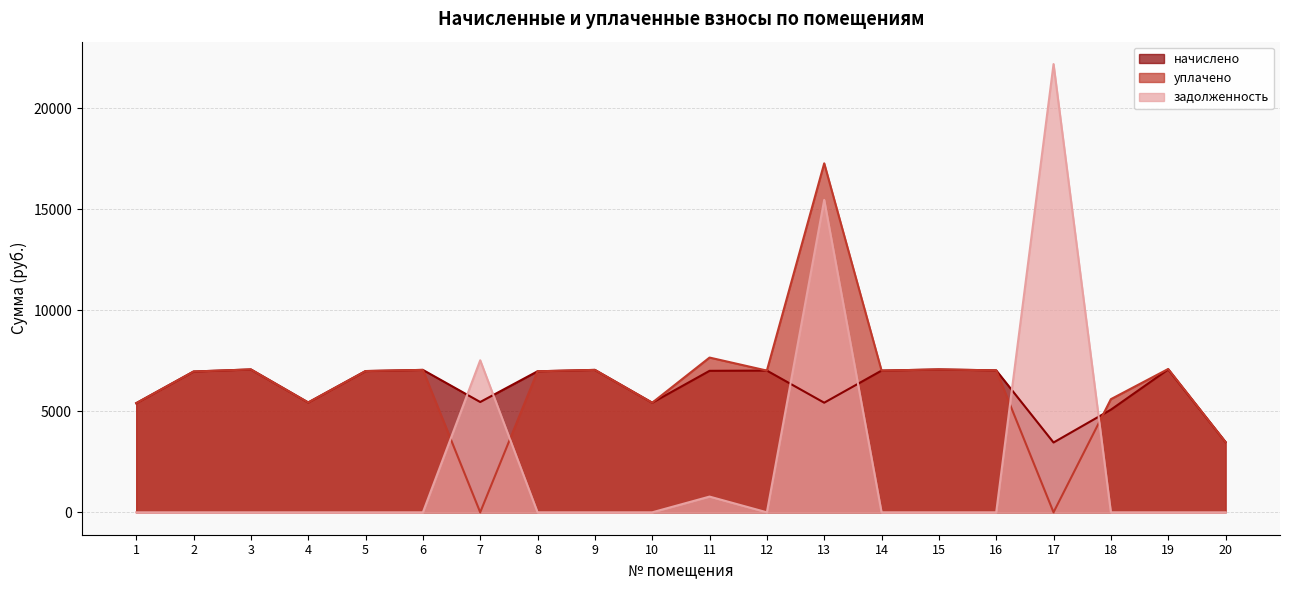

True or false: начислено has more than 0 interior local peaks.

True